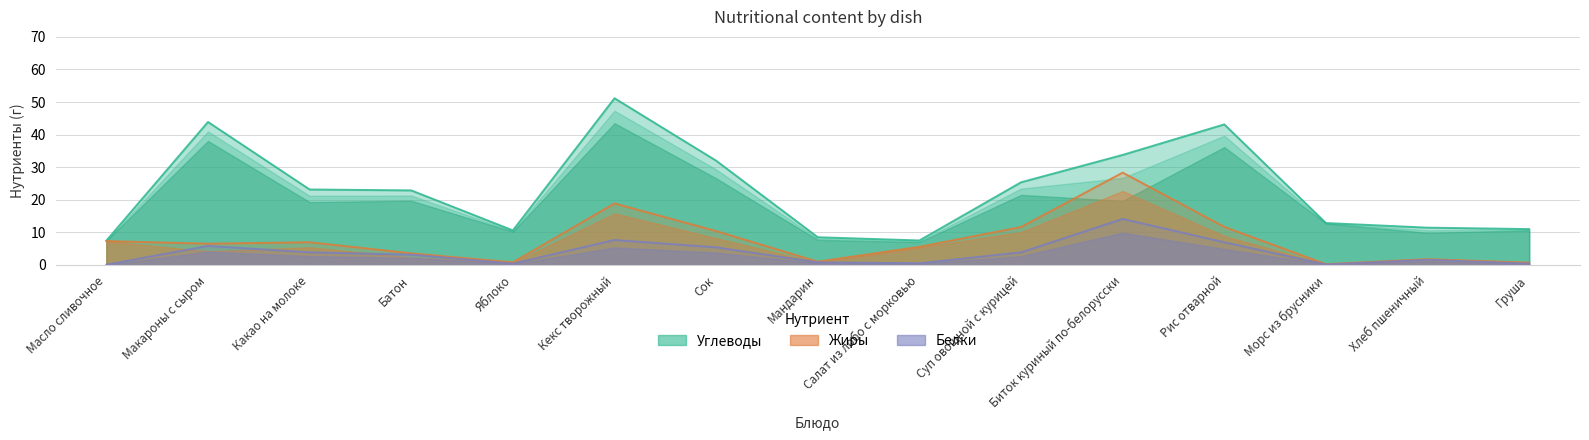

Where is the first local maximum for Белки?

Макароны с сыром